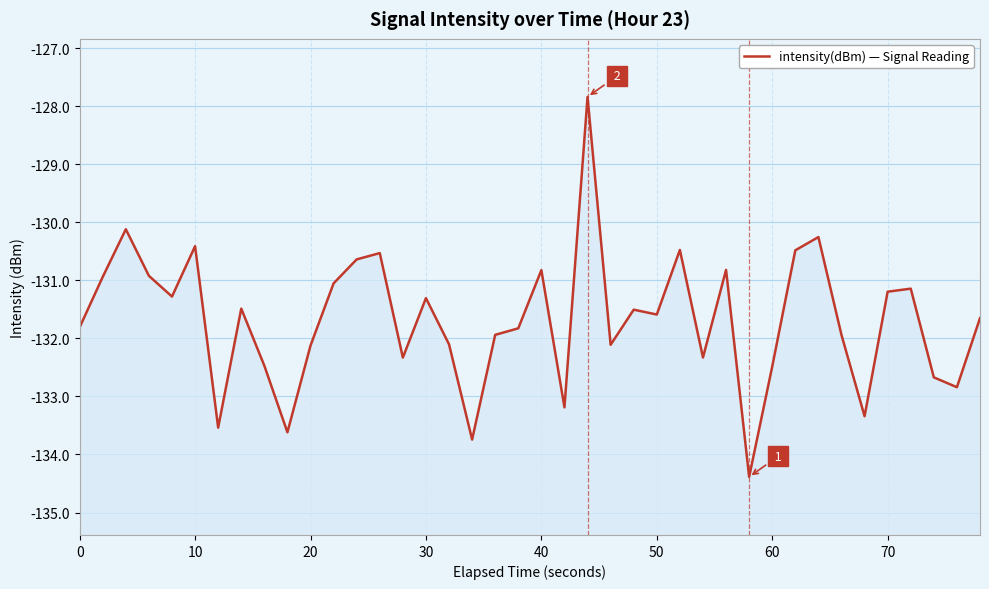

What is the smallest value displayed?

-134.4